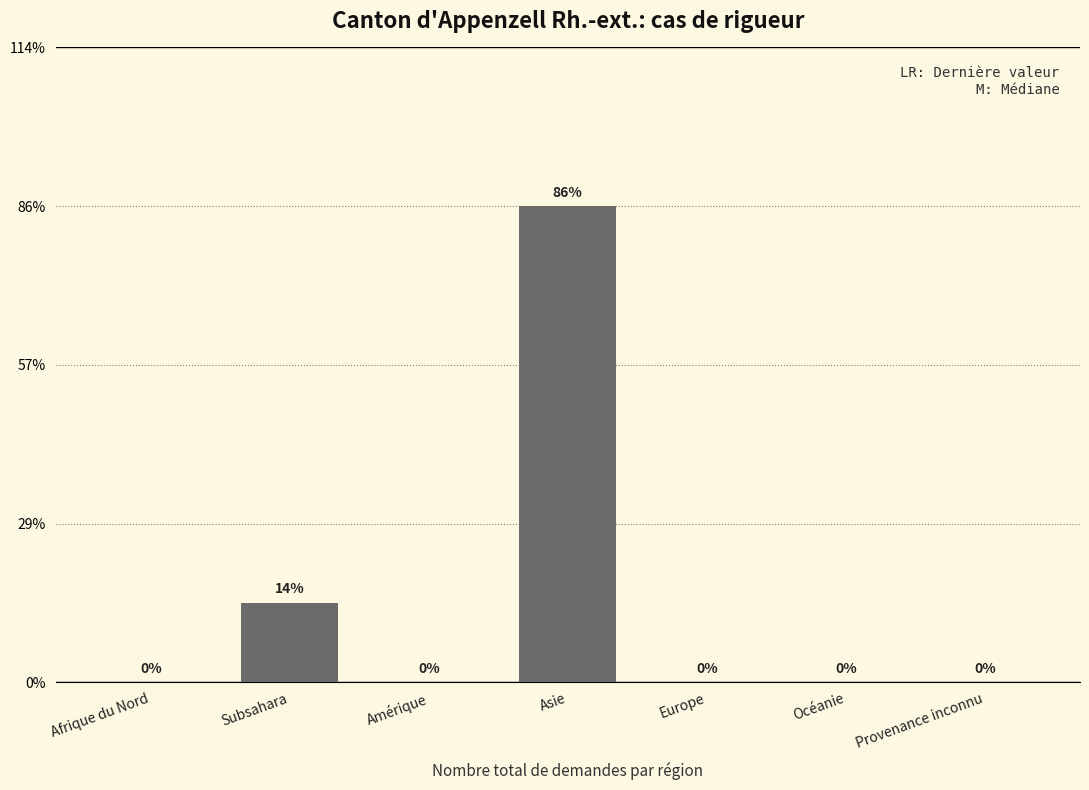

Are the bars horizontal?

No